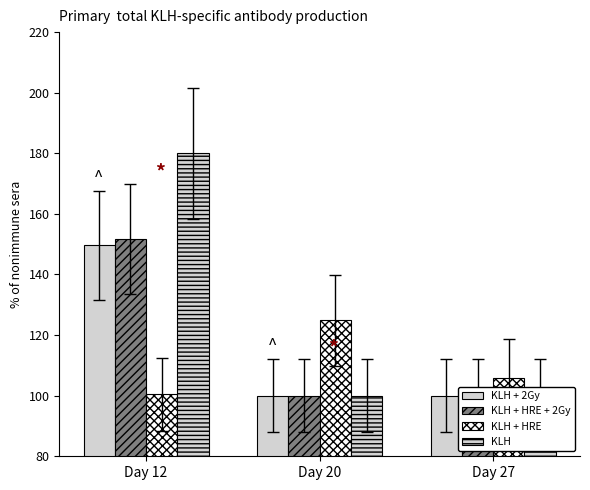

Which series has the widest spread of values?

Overige